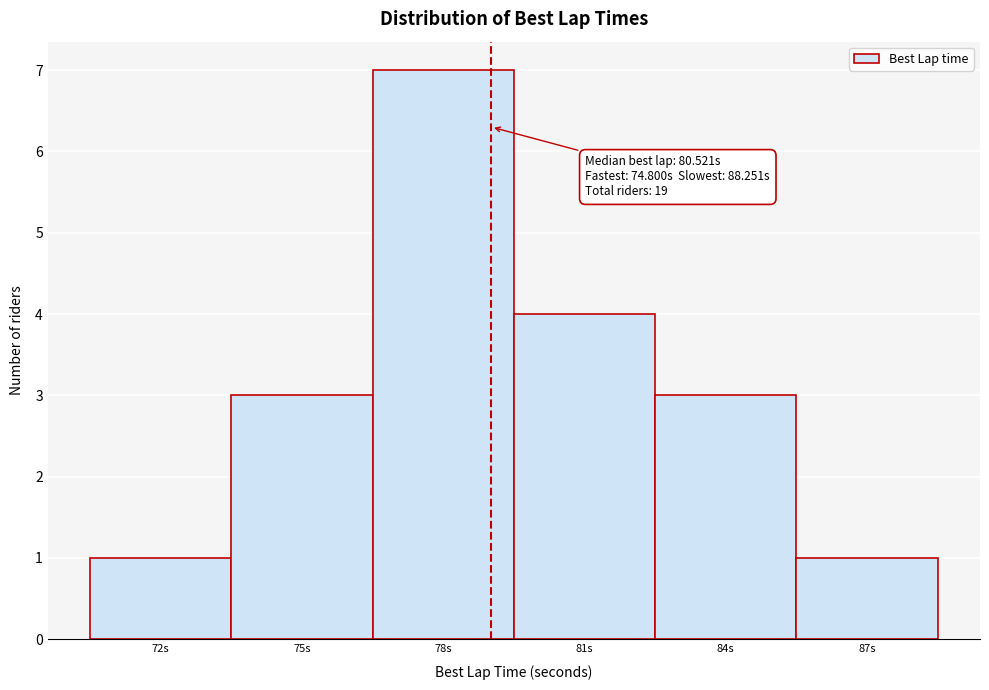

Reading right to left, list all the values displayed in this chart.

1	3	4	7	3	1